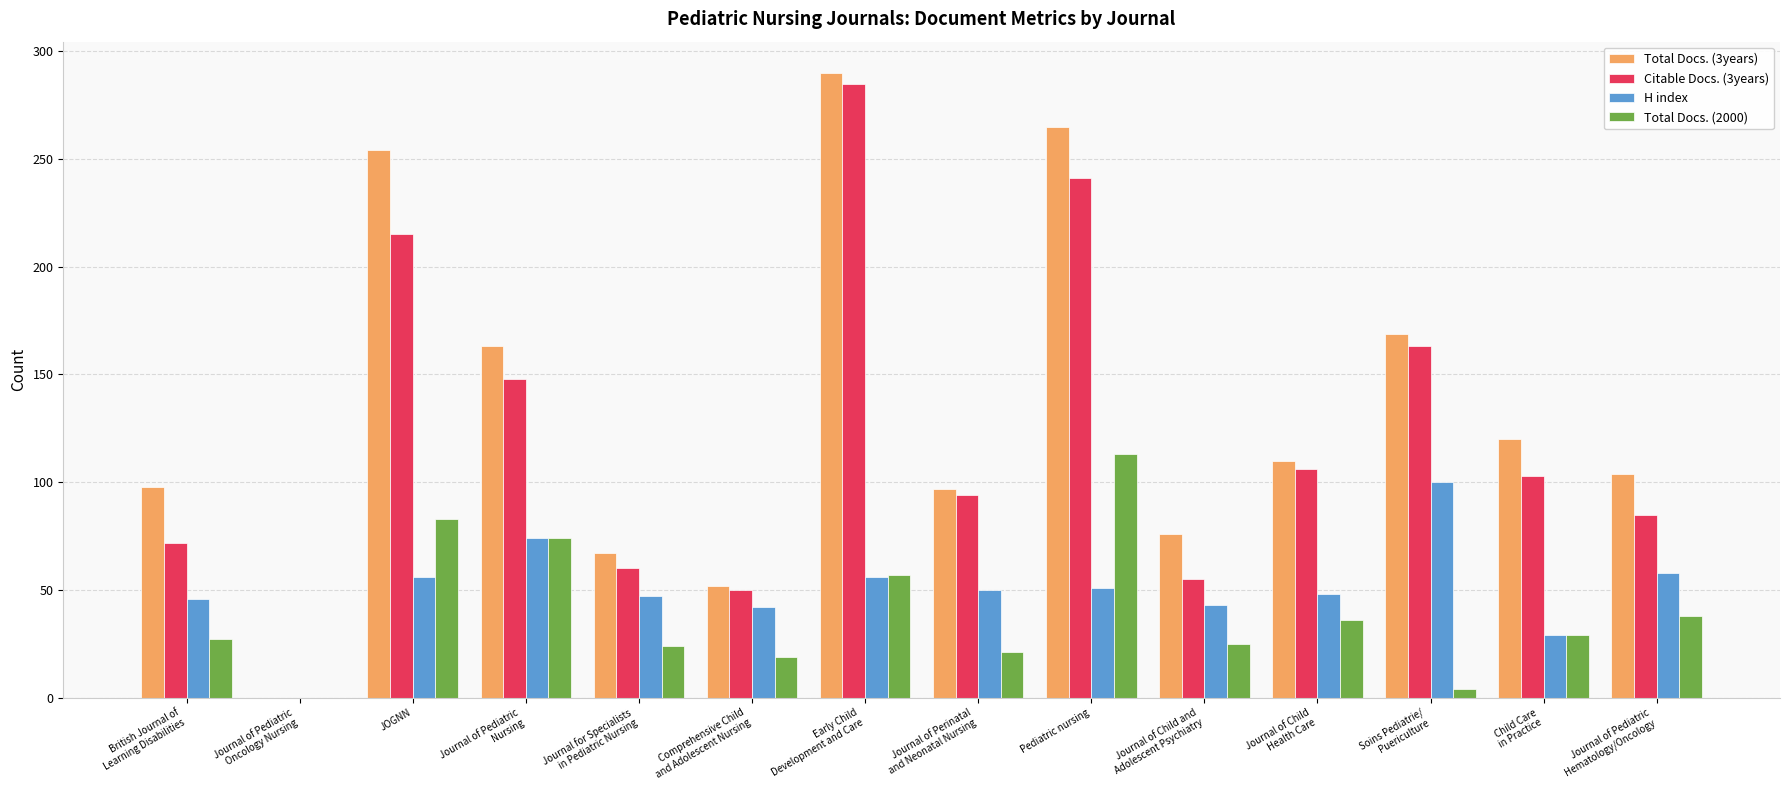

Count the number of data series in this chart.

4